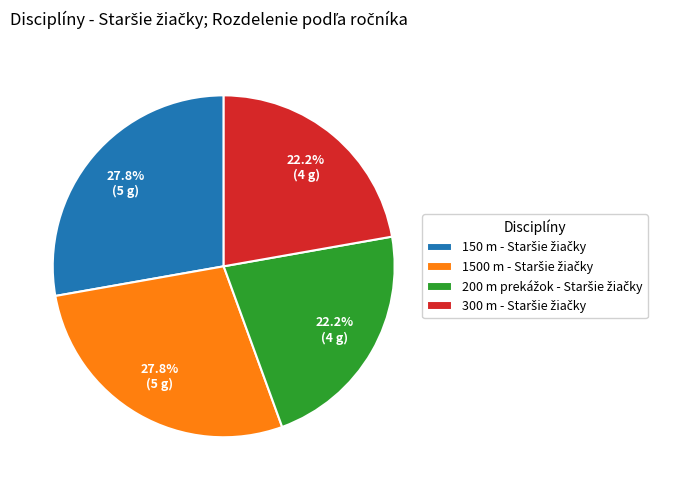

How many slices are in this pie chart?

4